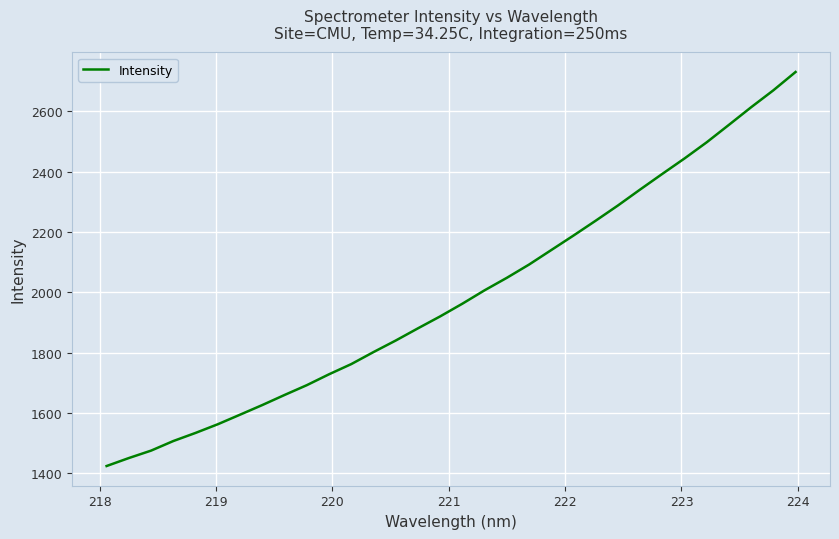

What is the difference between the maximum and minimum values?

1307.2